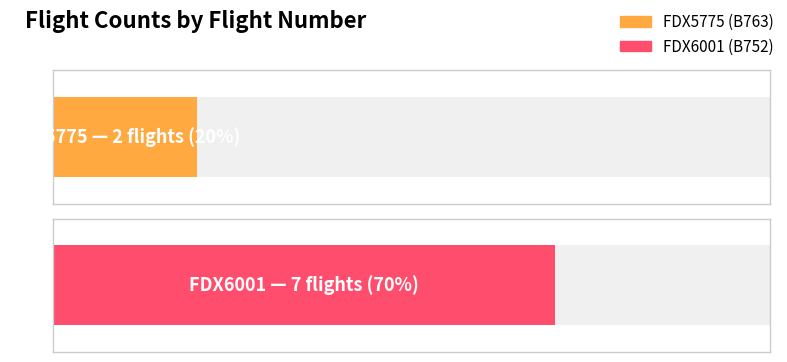

Which has a higher value, FDX6001 or FDX5775?

FDX6001